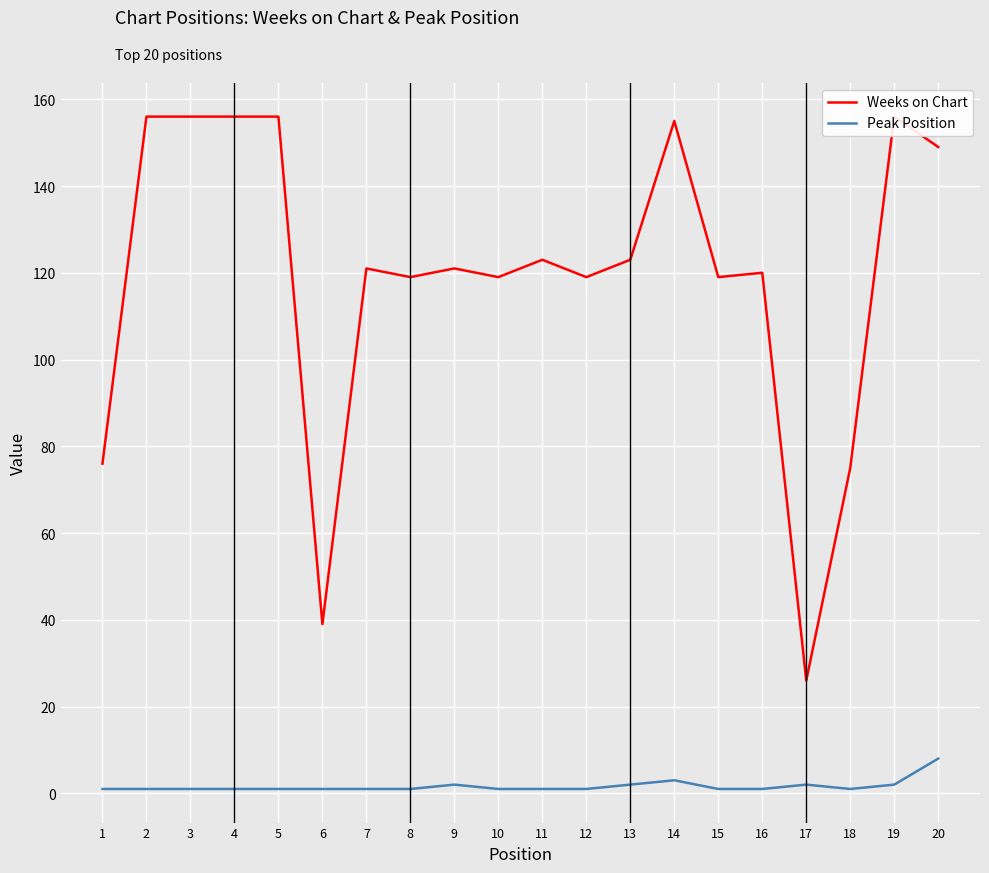

What are all the series names shown in the legend?

Weeks on Chart, Peak Position